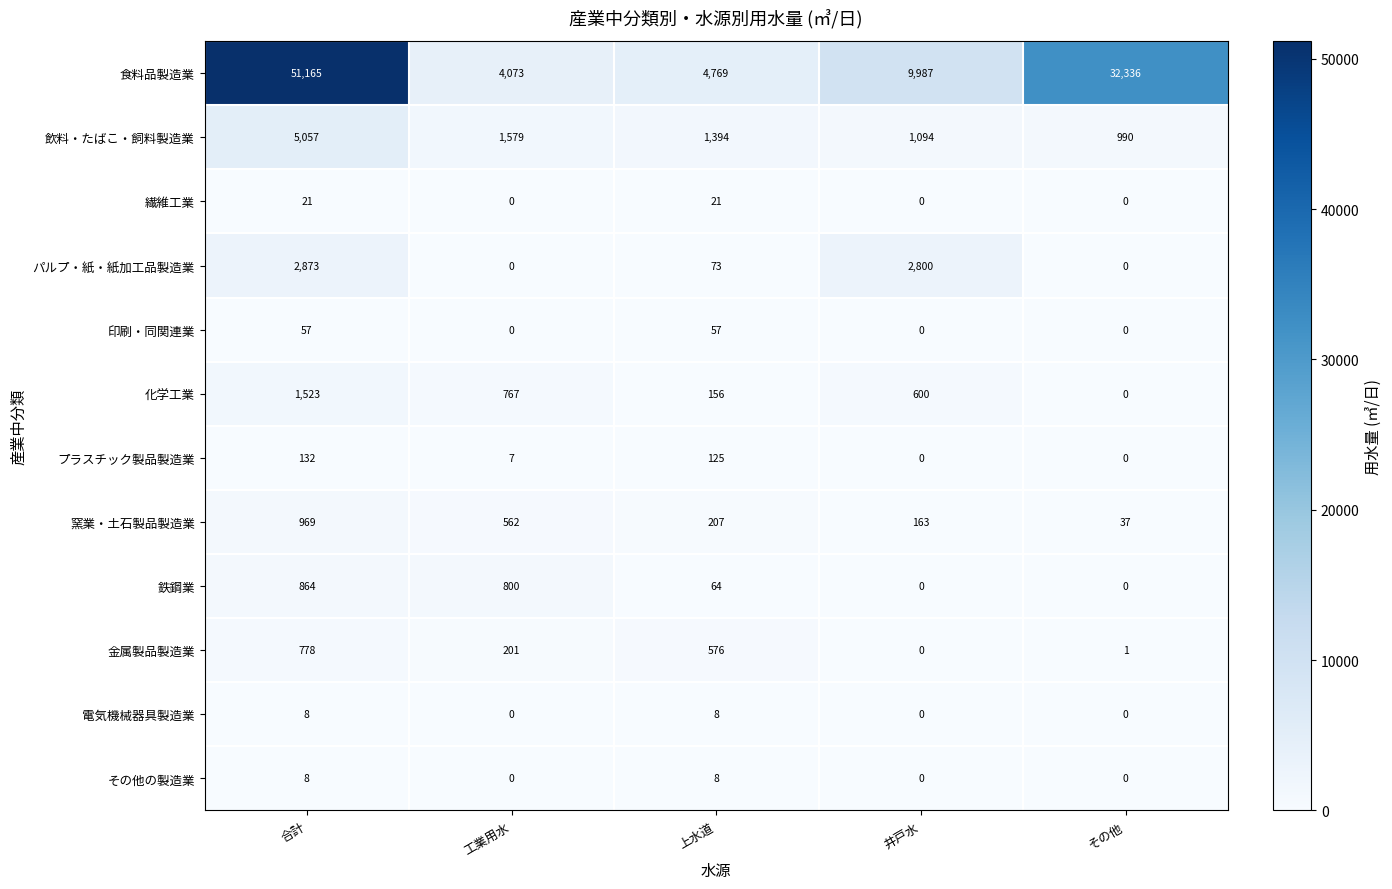

The 食料品製造業 series shows 4073 at 工業用水. True or false?

True